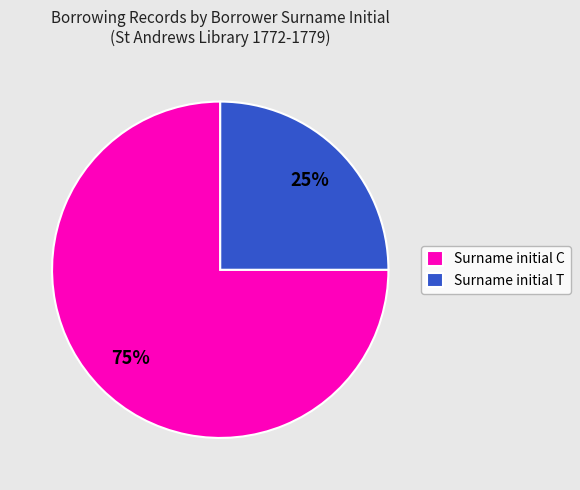

Rank the categories by value from lowest to highest.

Surname initial T, Surname initial C